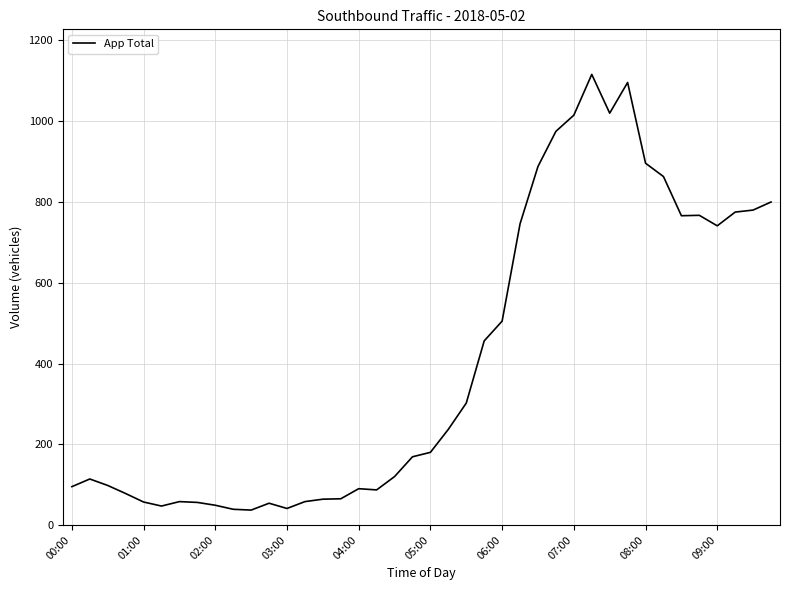

What is the difference between the second highest and minimum values?

1059